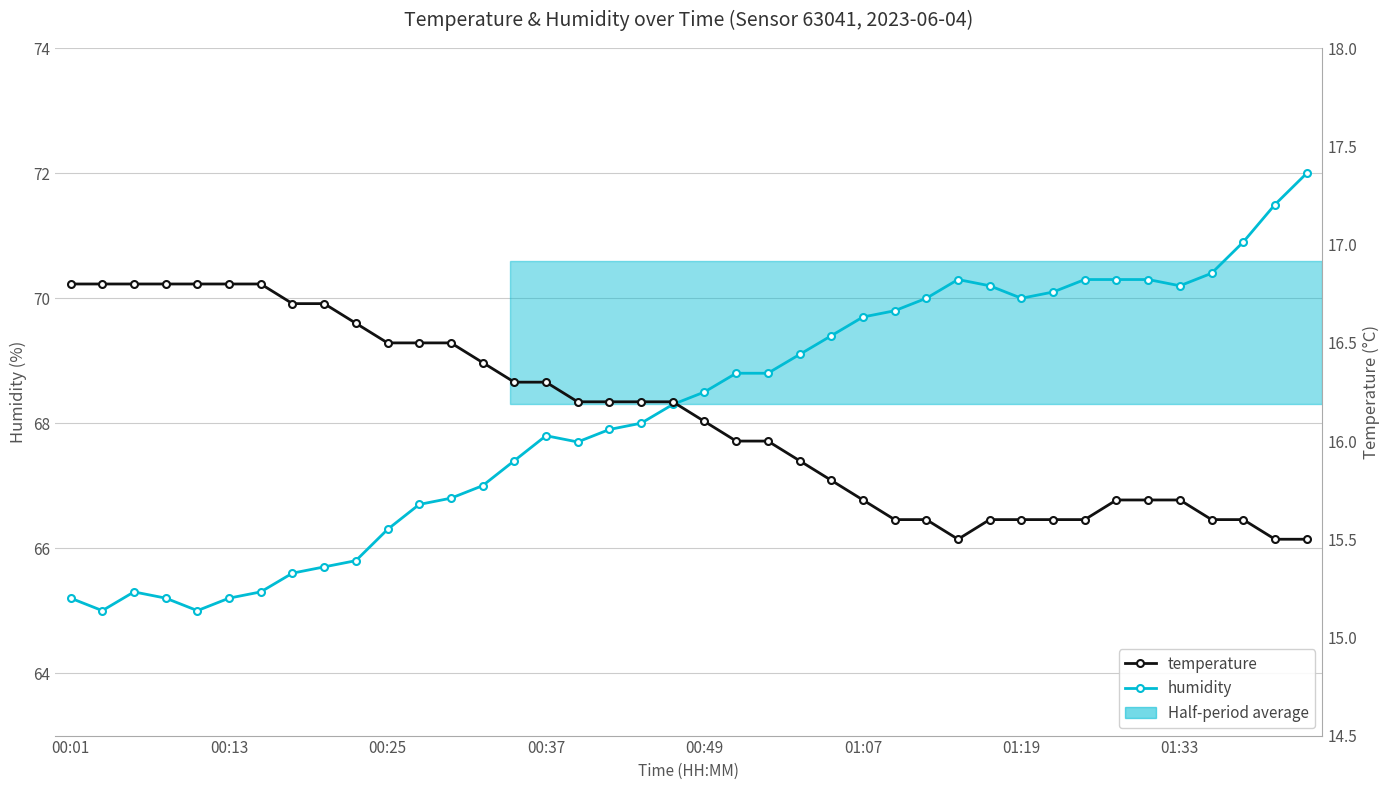

True or false: humidity and temperature intersect in this chart.

False